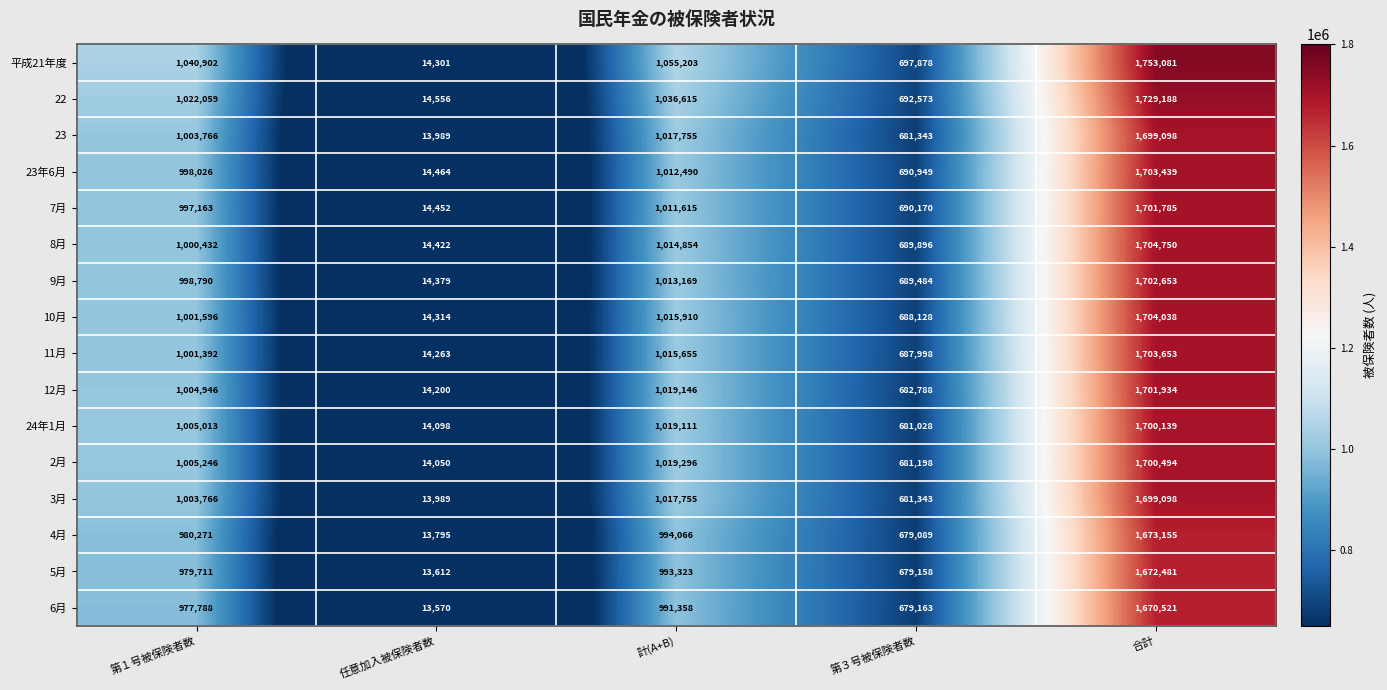

What is the lowest value of the 6月 series?

13570